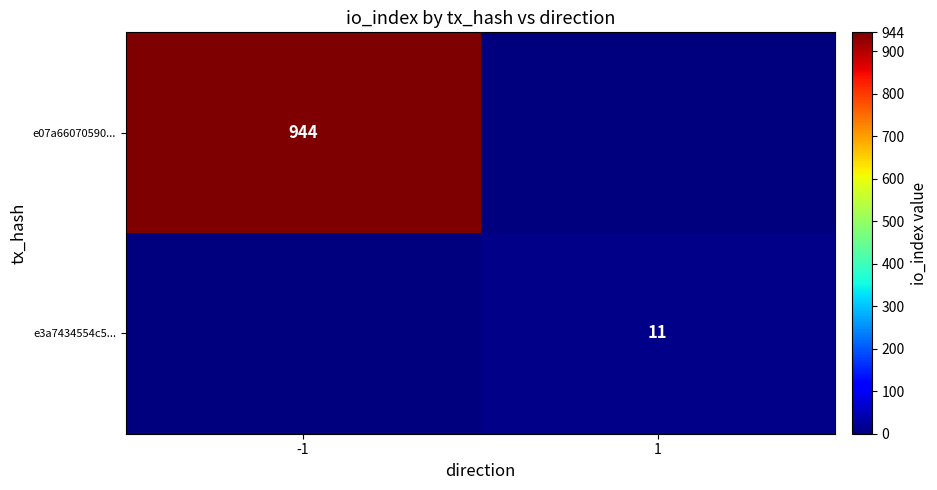

Is it true that e07a66070590... equals 944 at -1?

True